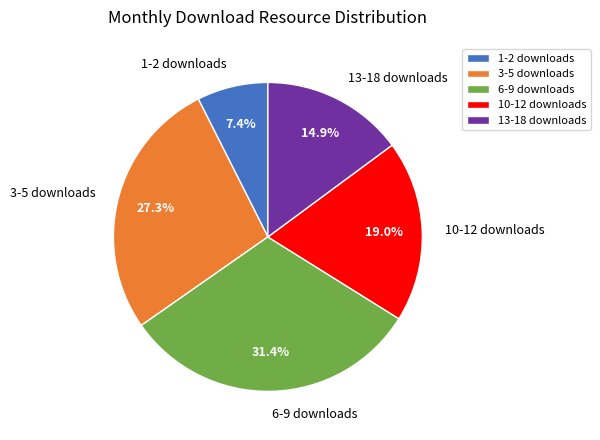

Does 10-12 downloads account for over 50% of the chart?

No